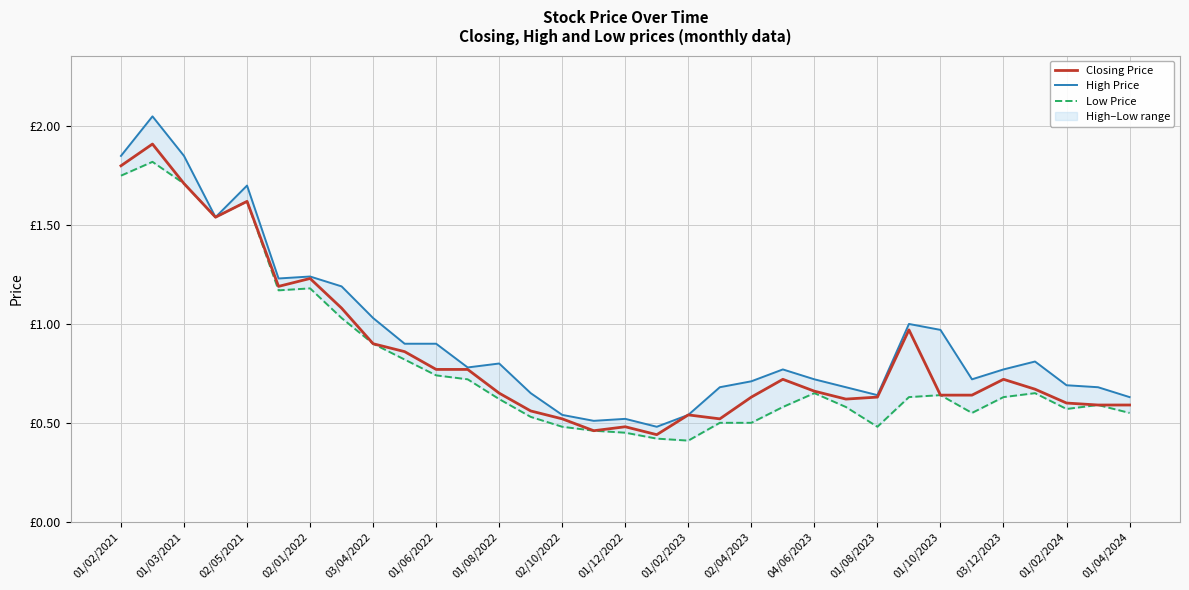

What is the spread (max minus min) of values at 03/04/2022?

0.1